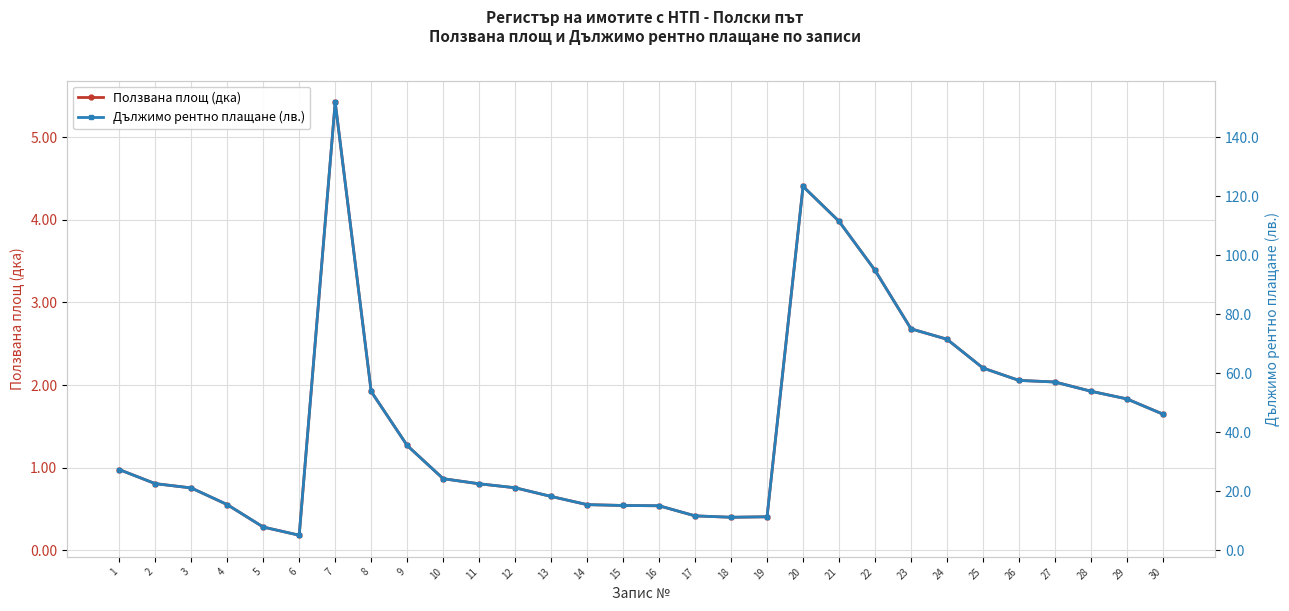

What is the spread (max minus min) of values at 5?

7.6